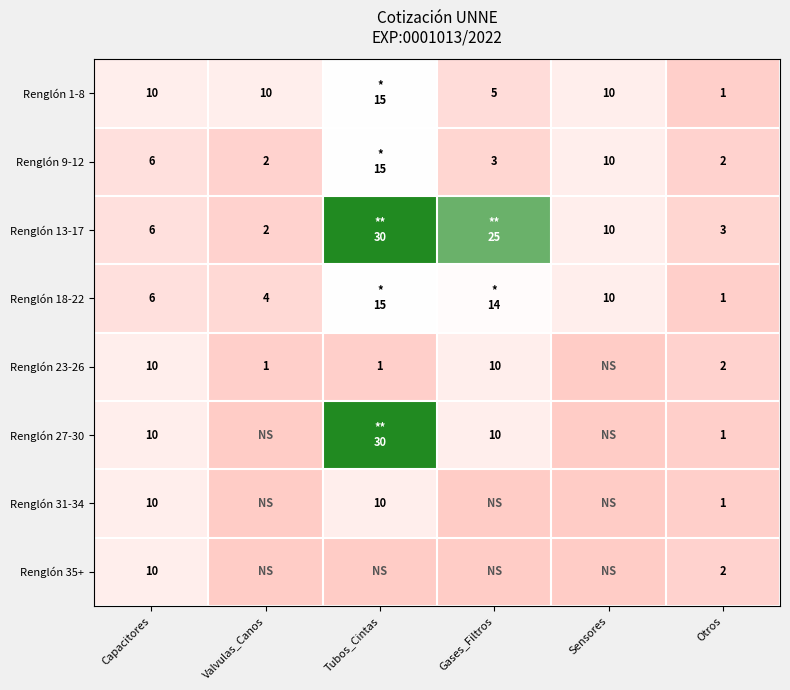

The value of Renglón 23-26 at Tubos_Cintas is 1. True or false?

True